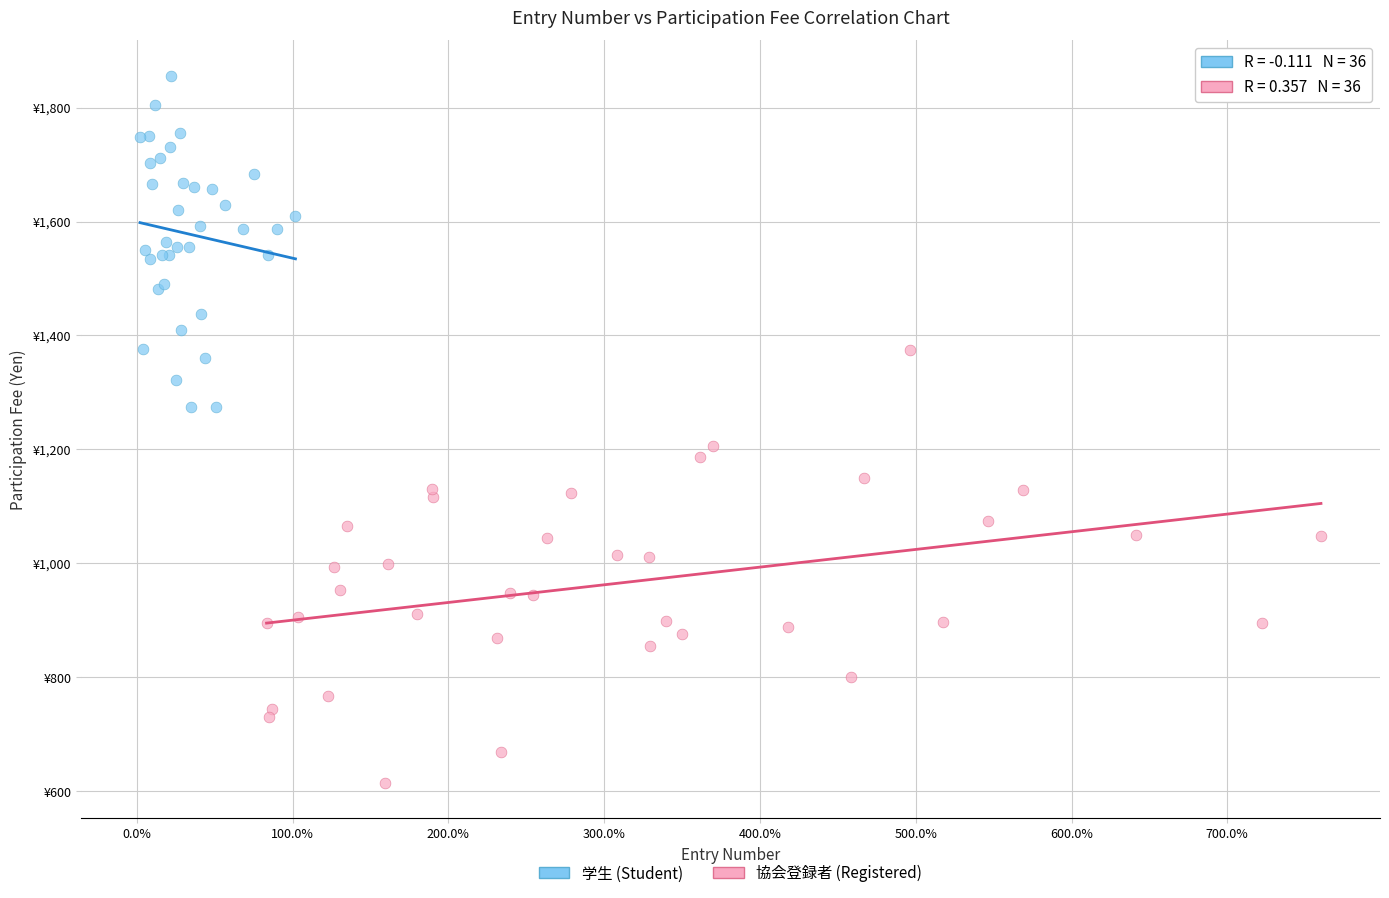

Which series reaches the minimum Y coordinate?

協会登録者 (Registered)